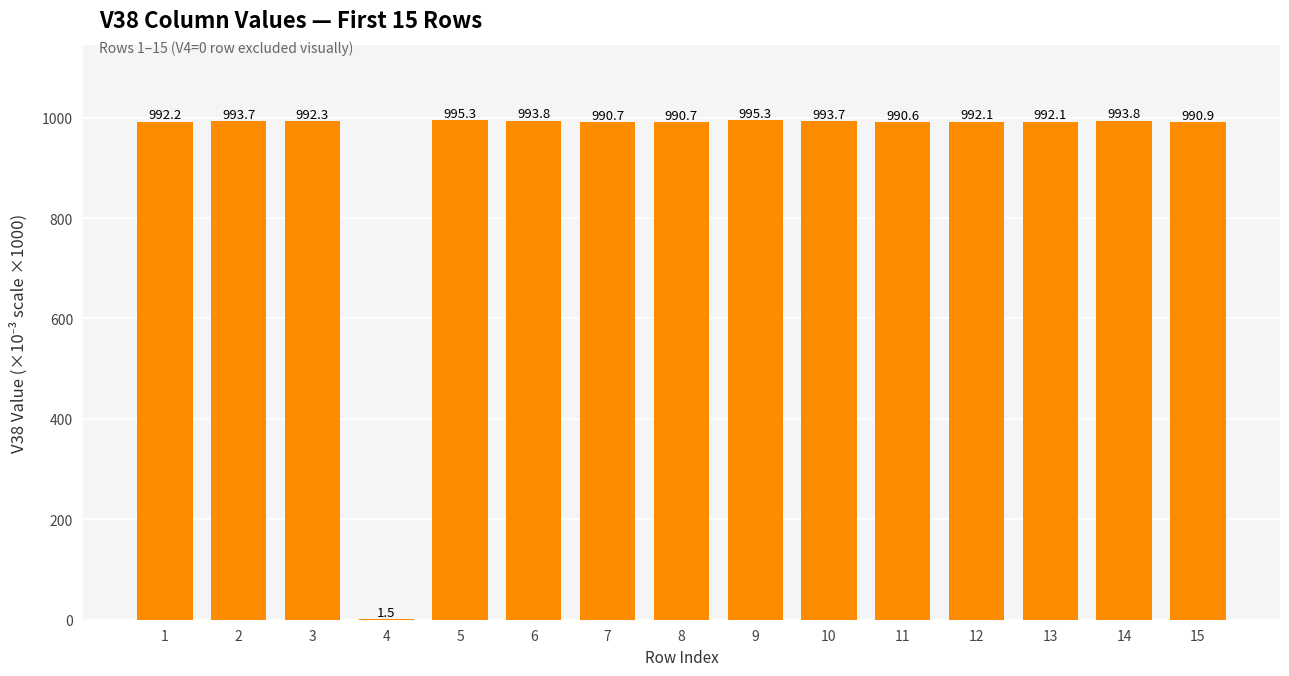

What is the change in value from 3 to 9?

+3.0